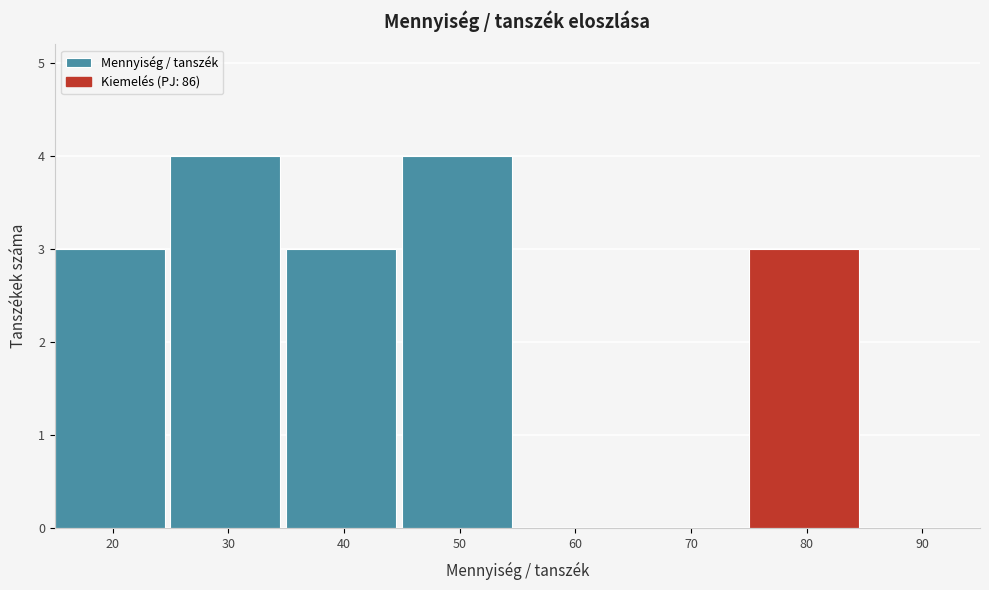

Reading left to right, extract all data points from this chart.

20=3	30=4	40=3	50=4	60=0	70=0	80=3	90=0